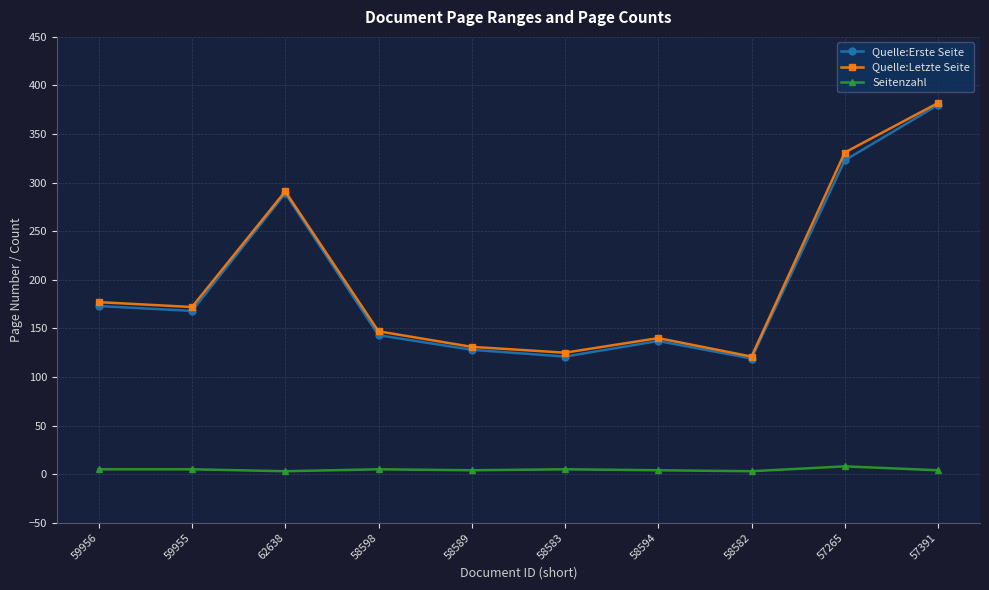

At which category is the sum across all series the highest?

57391